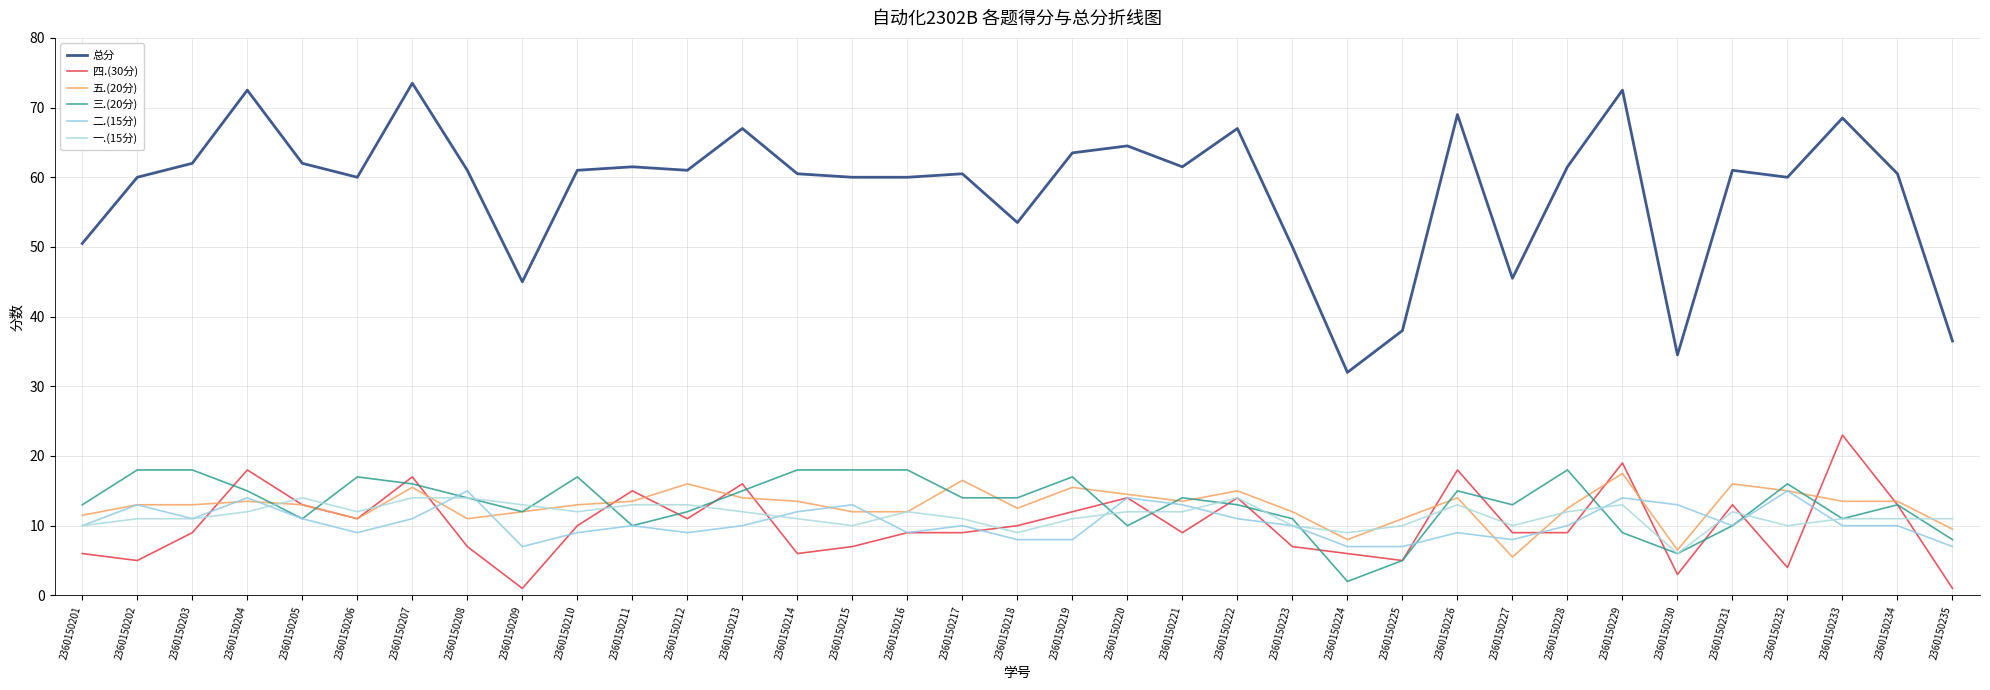

In 三.(20分), how many points are higher than both neighbors (excluding endpoints)?

8